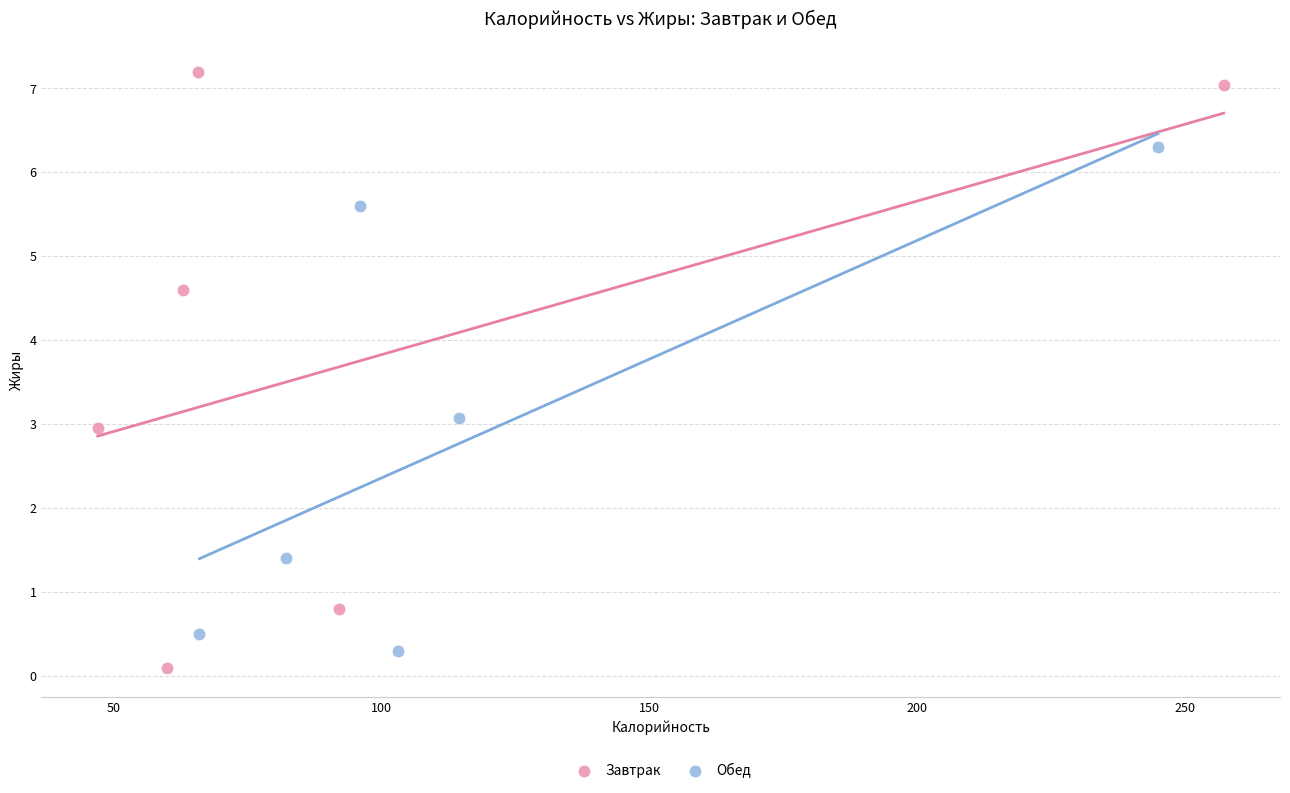

Which series contains the highest Y value?

Завтрак